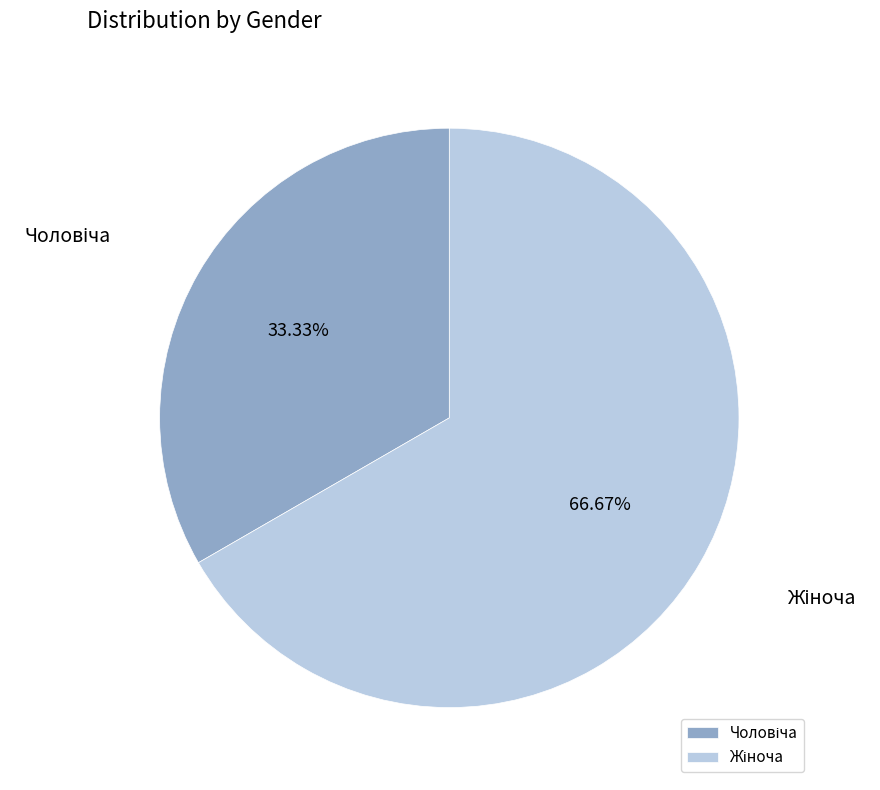

Is there a majority slice in this chart?

Yes